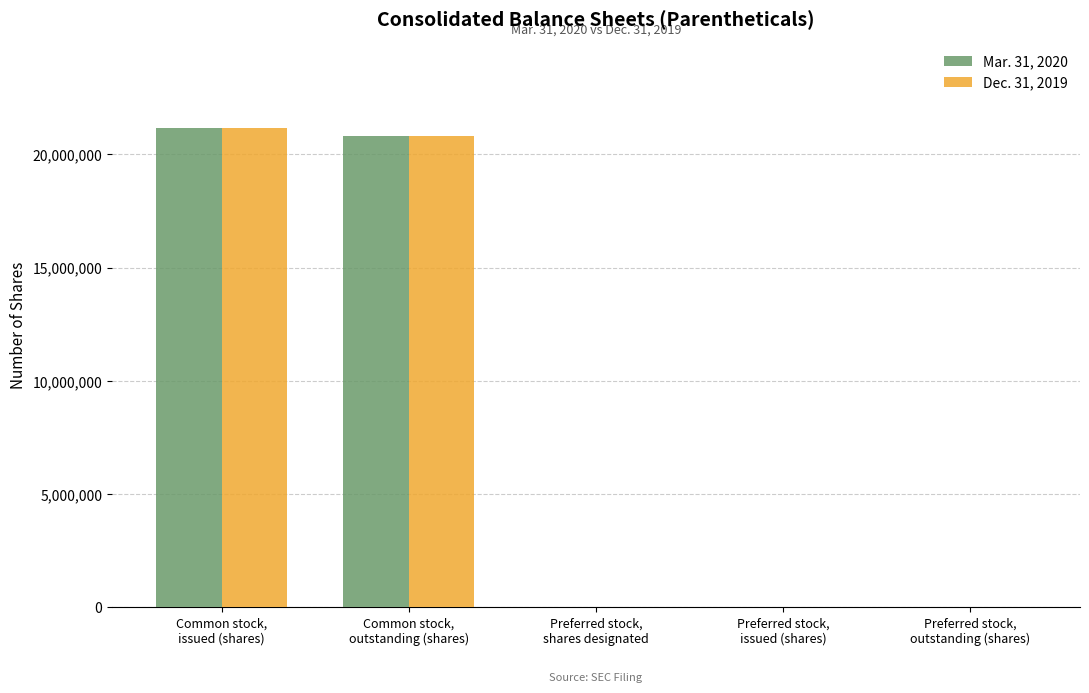

What is the average value of the Dec. 31, 2019 series?

8395695